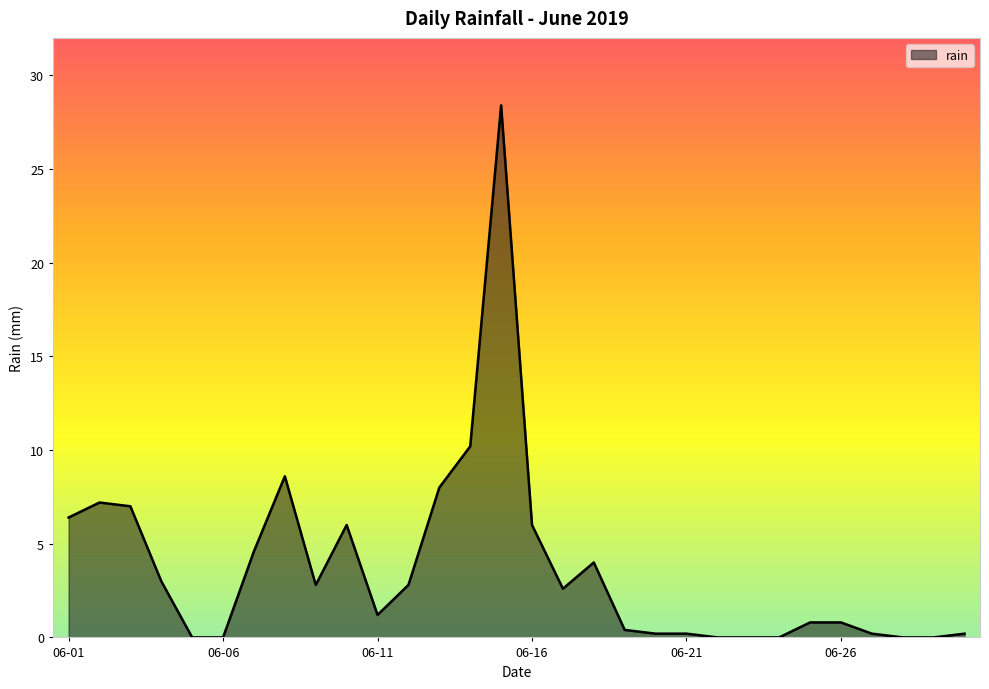

How many categories are shown in the chart?

30